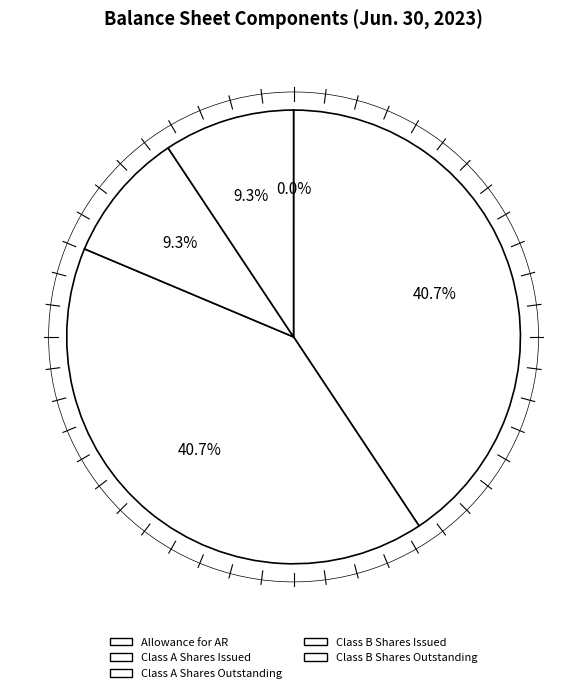

To the nearest percent, what portion does Common stock shares outstanding (Class A) represent?

41%